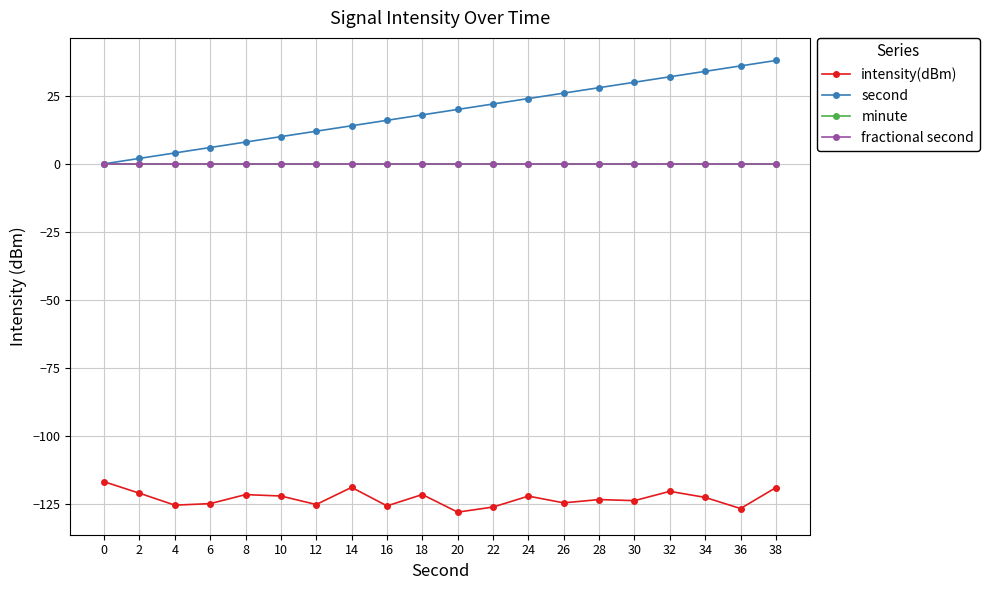

What are all the series names shown in the legend?

intensity(dBm), second, minute, fractional second